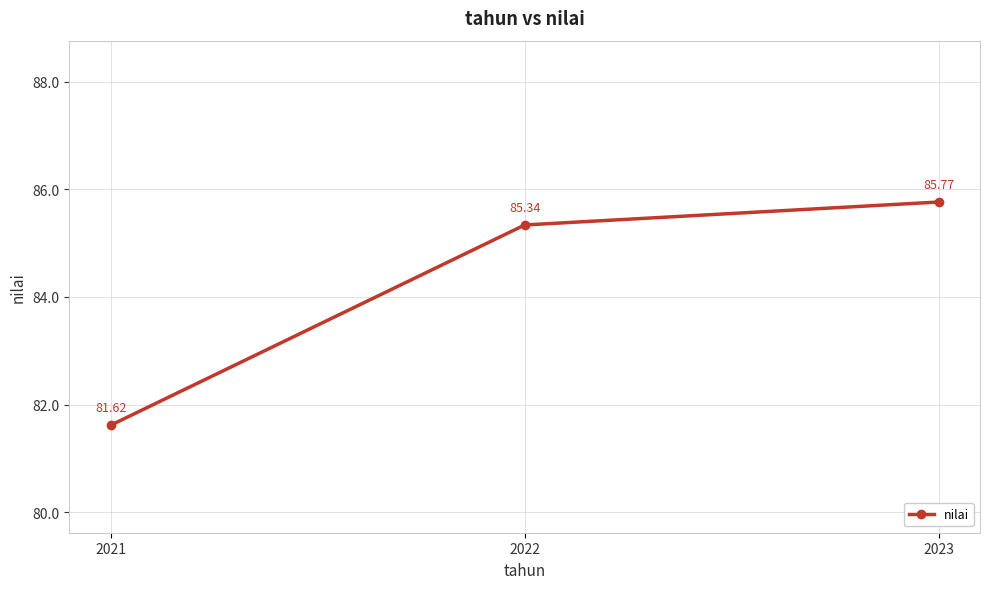

Is this an area chart (filled region under the line)?

No